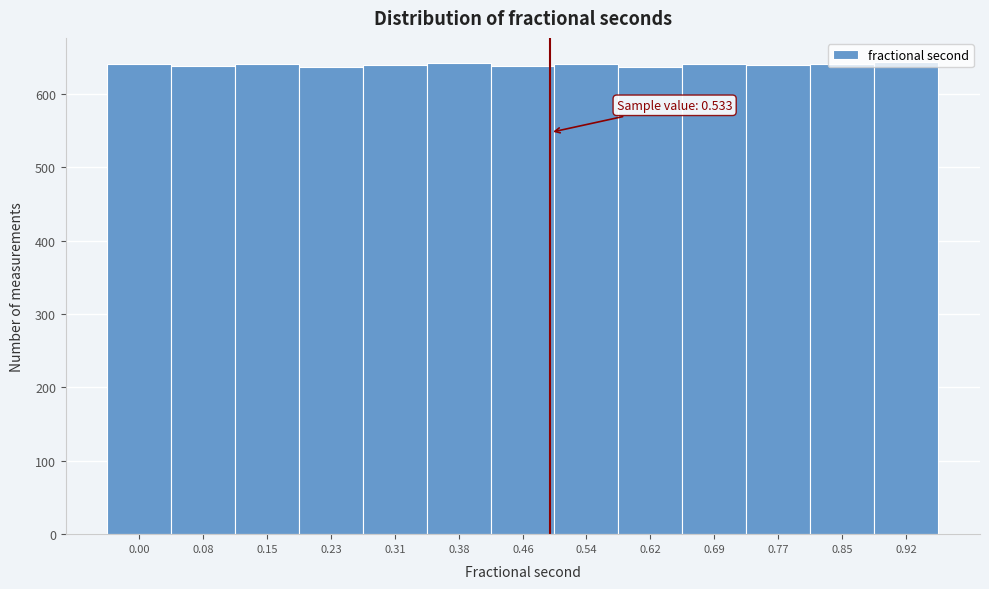

What is the value of the 12th bar from the left?

641